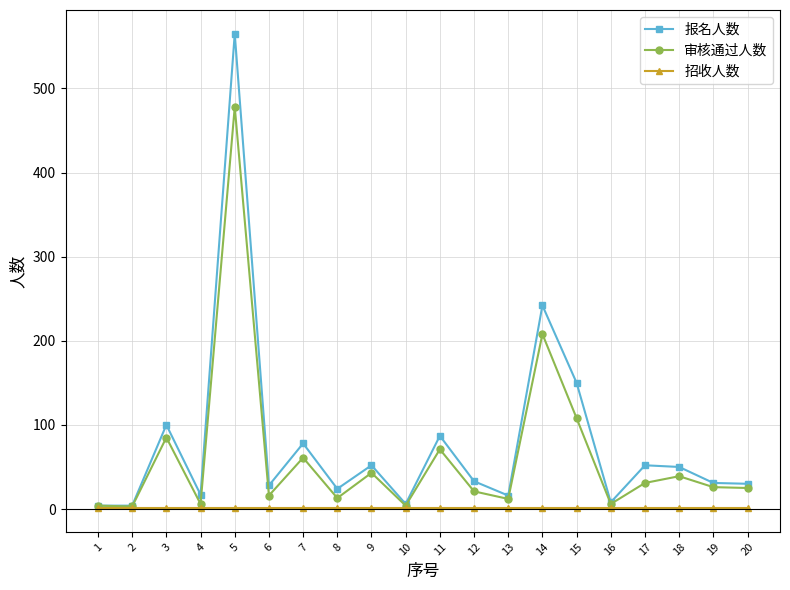

Which series has the widest spread of values?

报名人数